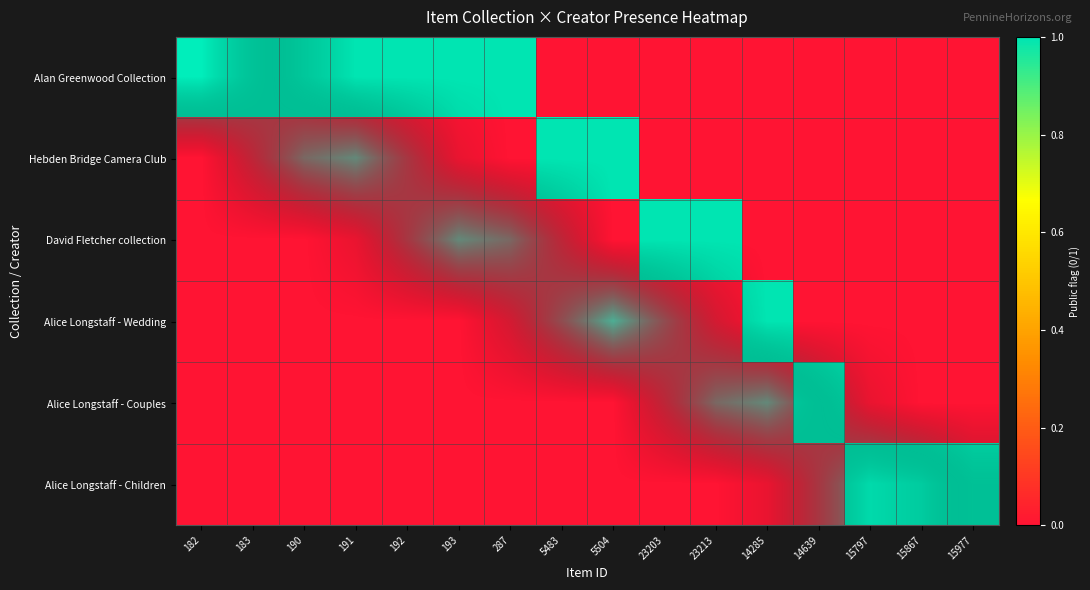

The value of Alice Longstaff - Wedding at 191 is -0.4. True or false?

False